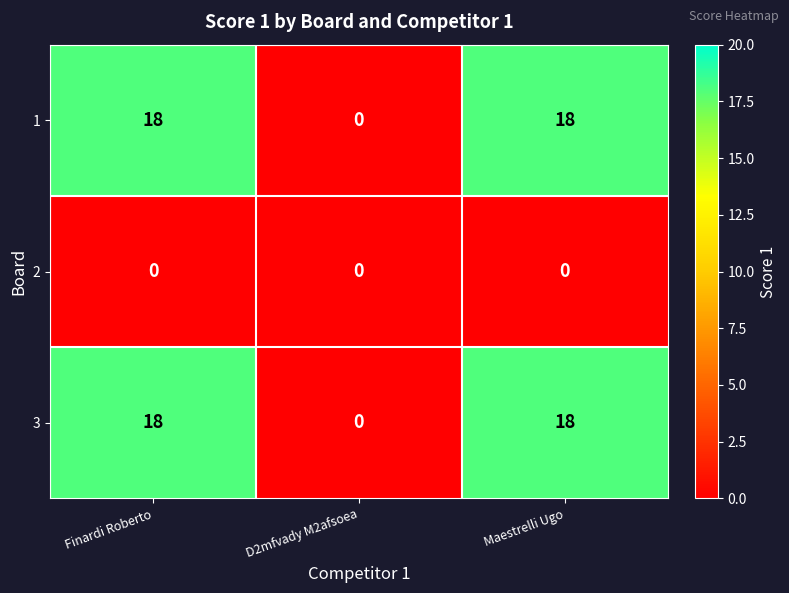

Is the value of 3 at Maestrelli Ugo greater than the value of 2 at Finardi Roberto?

Yes